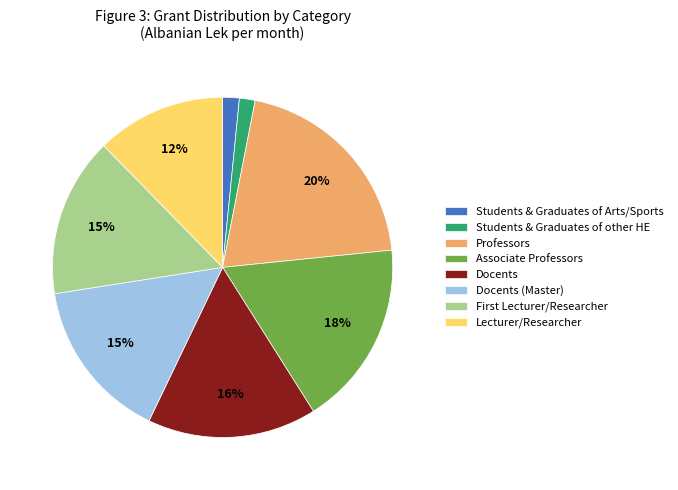

To the nearest percent, what is the combined percentage of Students & Graduates of other HE and Associate Professors?

19%